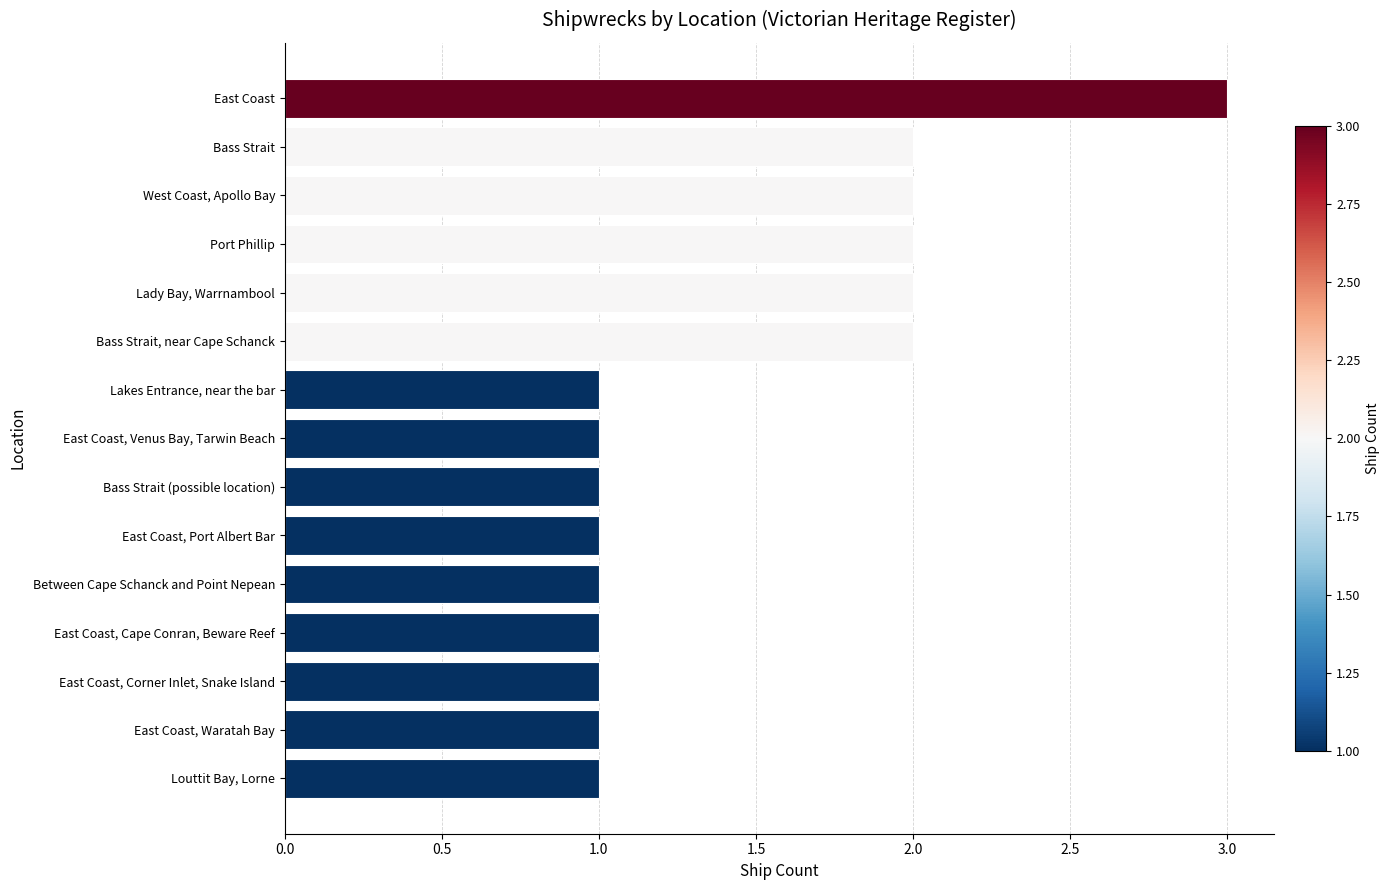

Reading bottom to top, list all the values displayed in this chart.

Louttit Bay, Lorne=1	East Coast, Waratah Bay=1	East Coast, Corner Inlet, Snake Island=1	East Coast, Cape Conran, Beware Reef=1	Between Cape Schanck and Point Nepean=1	East Coast, Port Albert Bar=1	Bass Strait (possible location)=1	East Coast, Venus Bay, Tarwin Beach=1	Lakes Entrance, near the bar=1	Bass Strait, near Cape Schanck=2	Lady Bay, Warrnambool=2	Port Phillip=2	West Coast, Apollo Bay=2	Bass Strait=2	East Coast=3